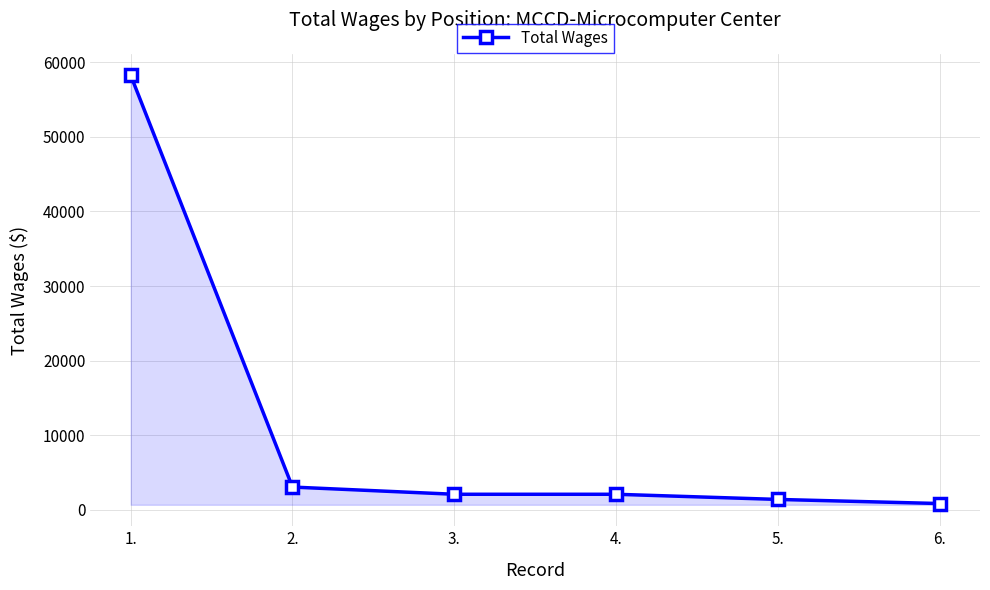

The value at 1. is 84771. True or false?

False